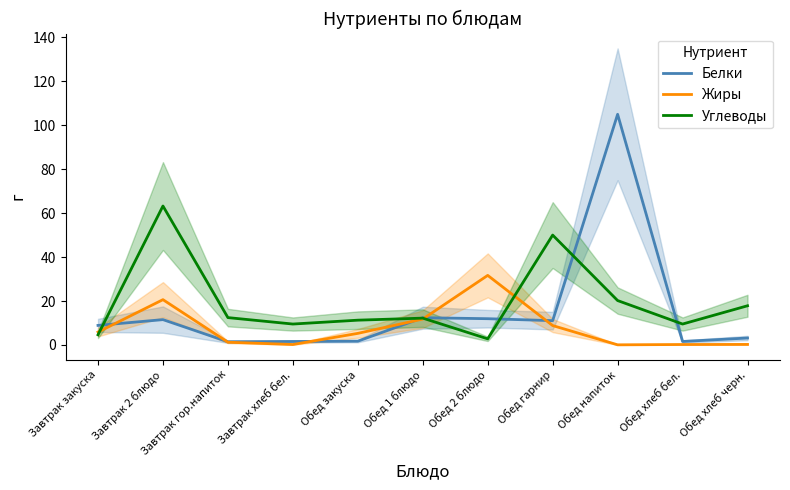

How many categories are shown in the chart?

11